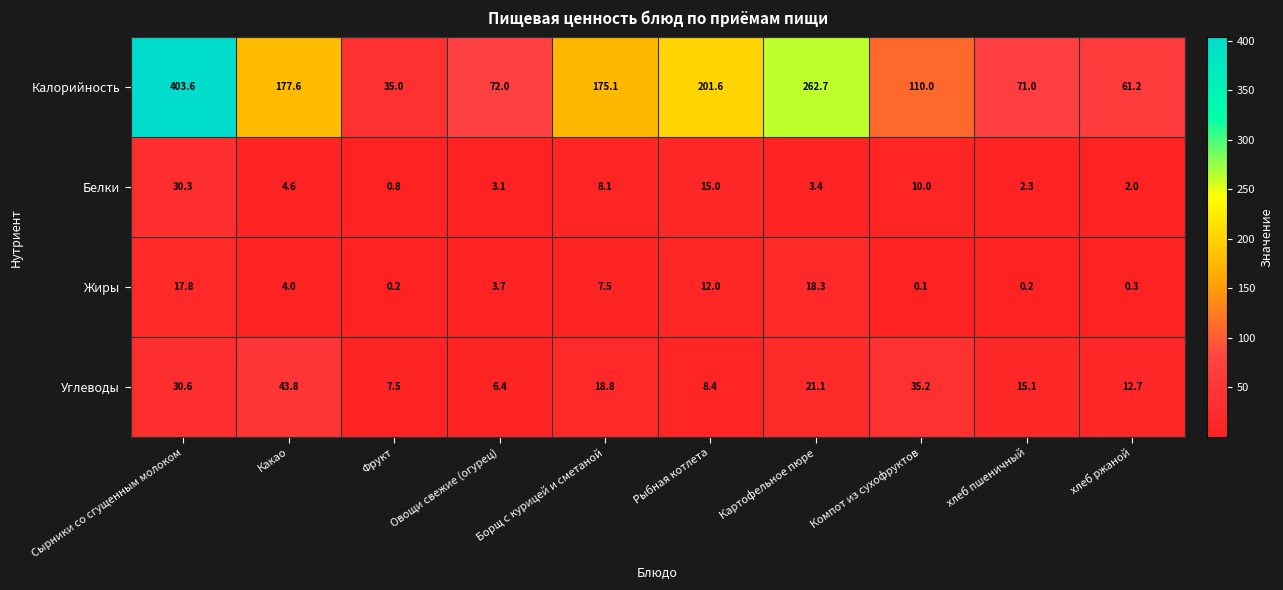

List the series in order of their peak value, highest first.

Калорийность, Углеводы, Белки, Жиры